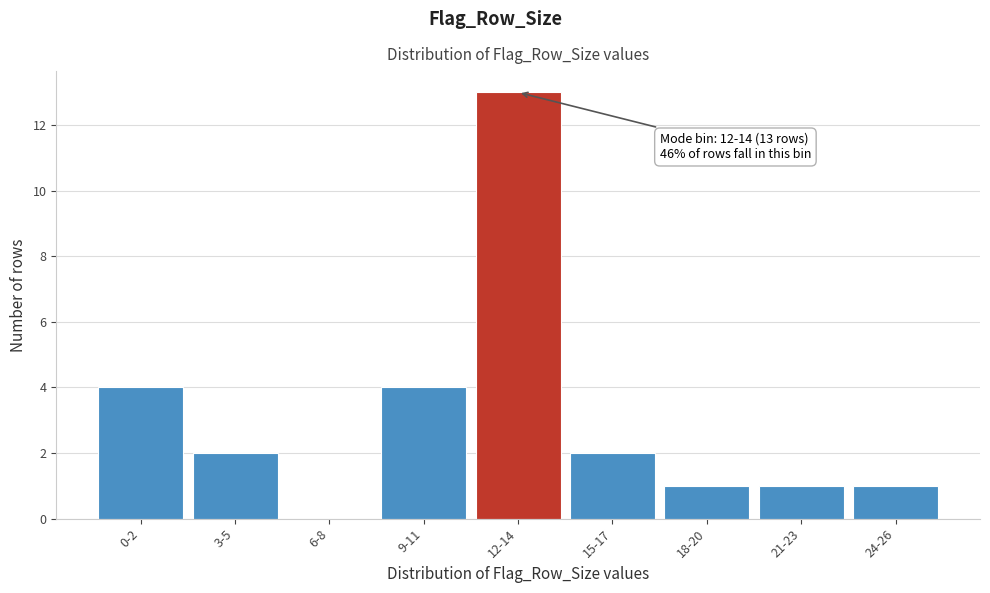

Reading right to left, list all the values displayed in this chart.

24-26=1	21-23=1	18-20=1	15-17=2	12-14=13	9-11=4	6-8=0	3-5=2	0-2=4